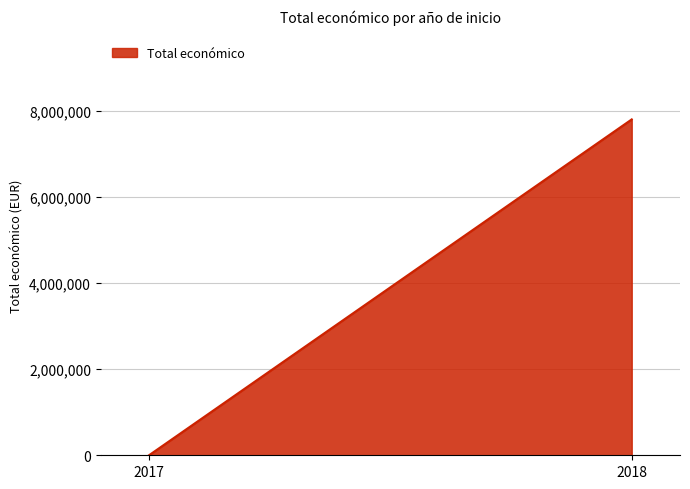

The chart shows a value of 0 at 2017. True or false?

True